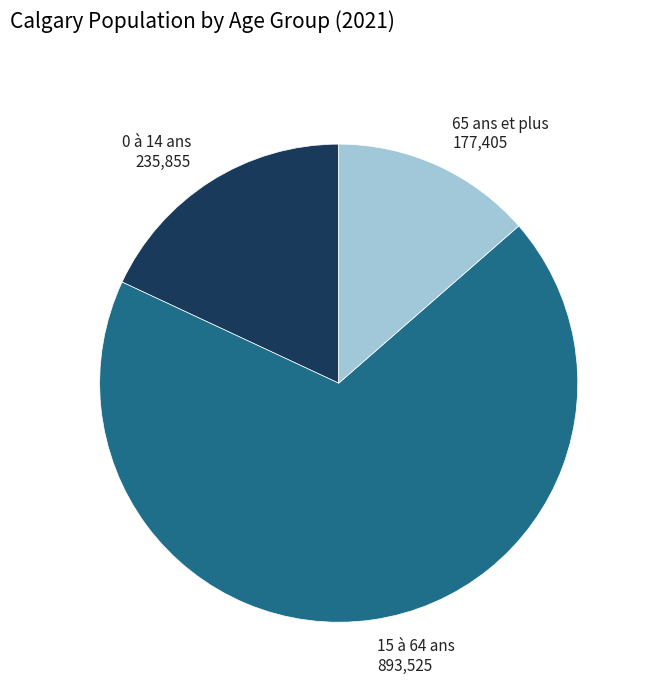

Is 15 à 64 ans the majority of the pie?

Yes